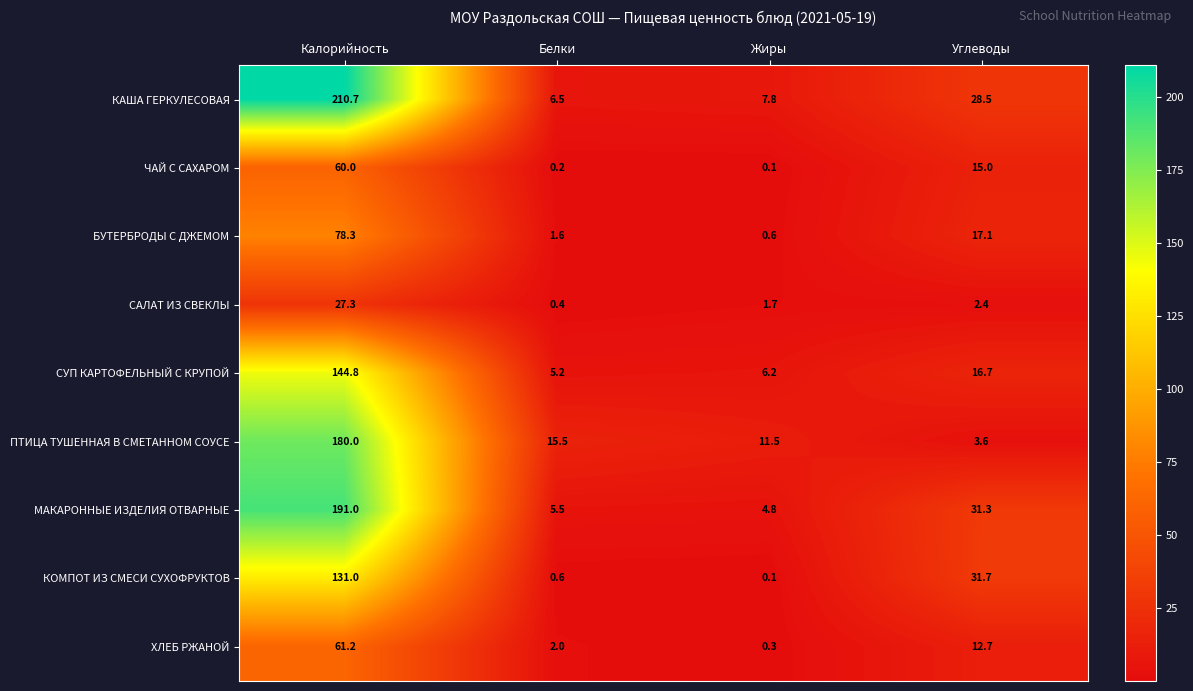

The value of ХЛЕБ РЖАНОЙ at Белки is 2.0. True or false?

True